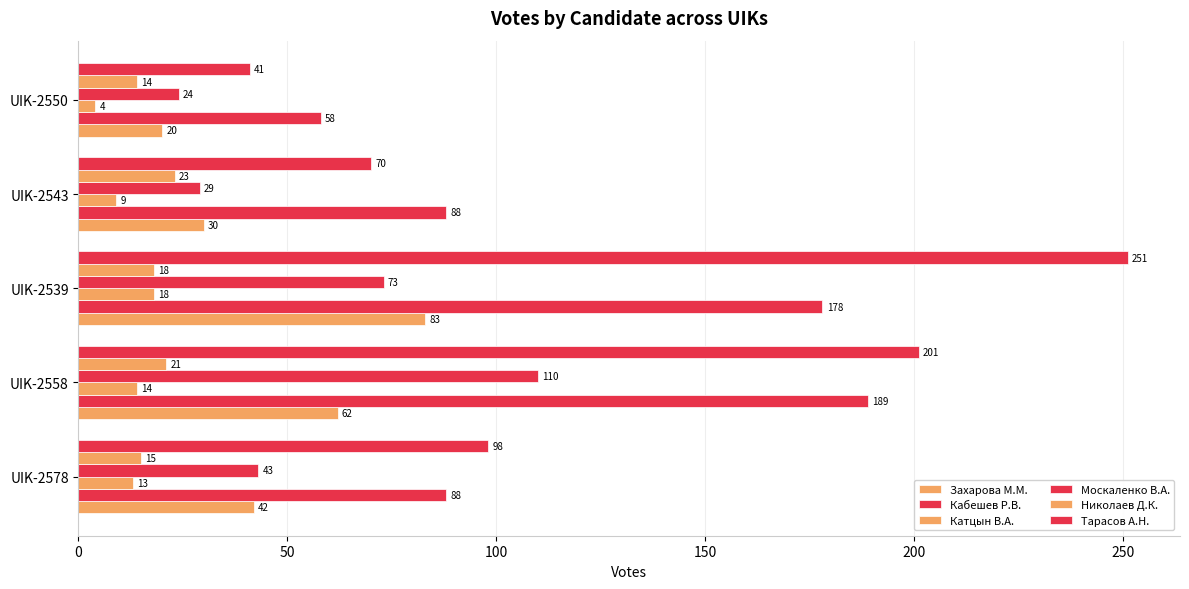

Count the number of categories in the chart.

5